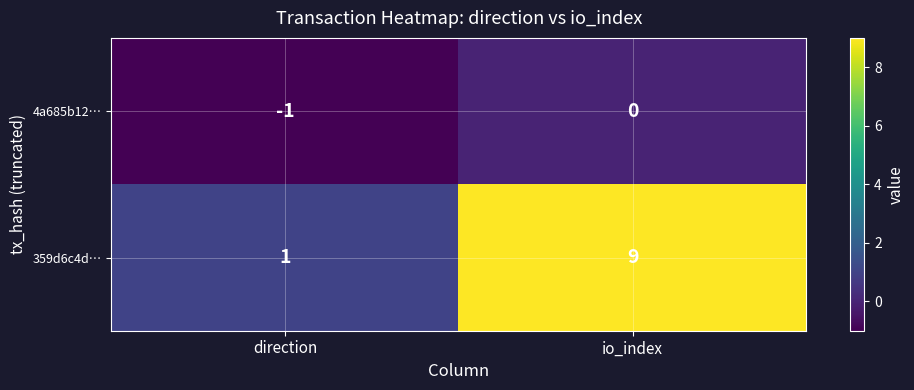

What is the difference between the 359d6c4d… values at io_index and direction?

8